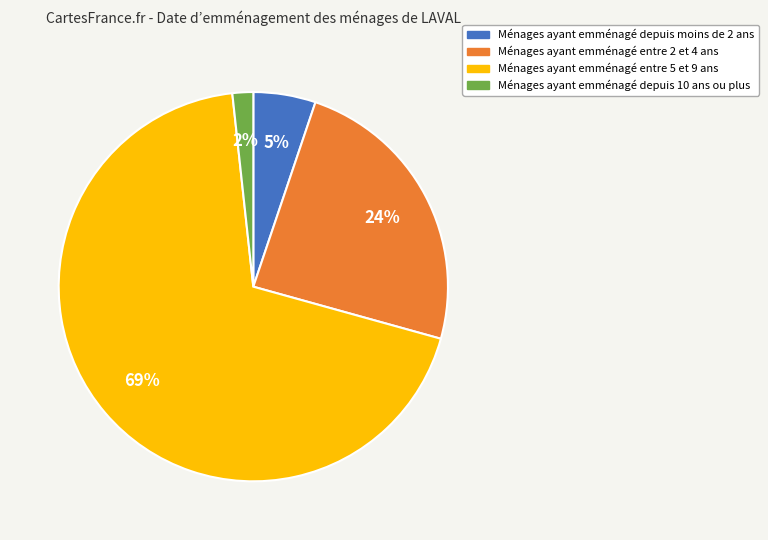

To the nearest percent, what is the average slice percentage?

25%